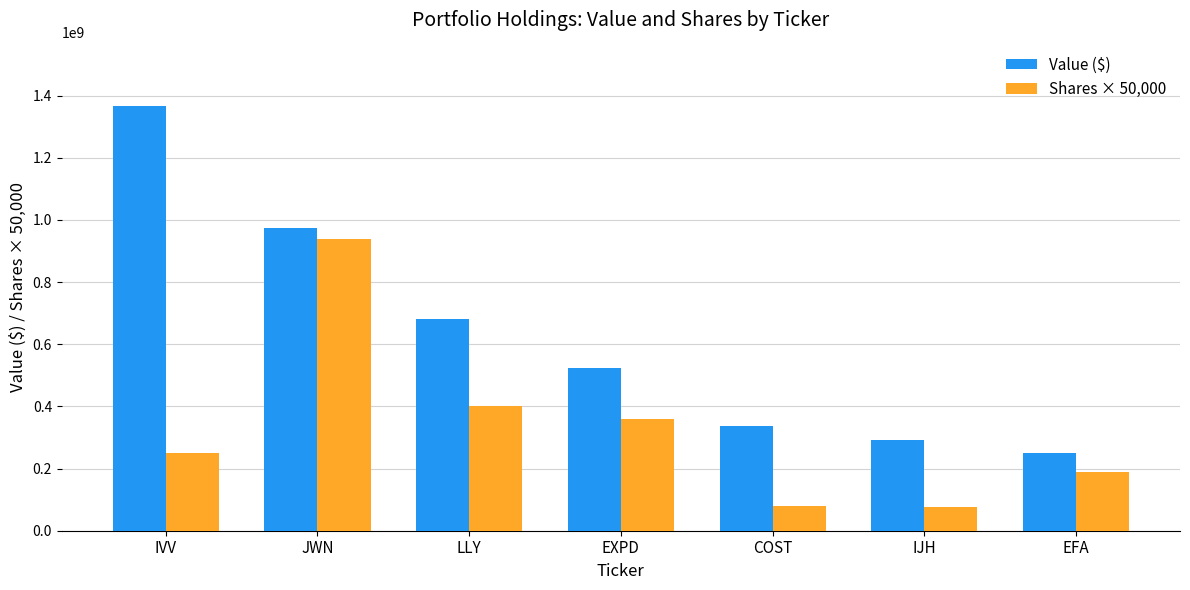

What is the label of the 2nd bar from the right?

IJH